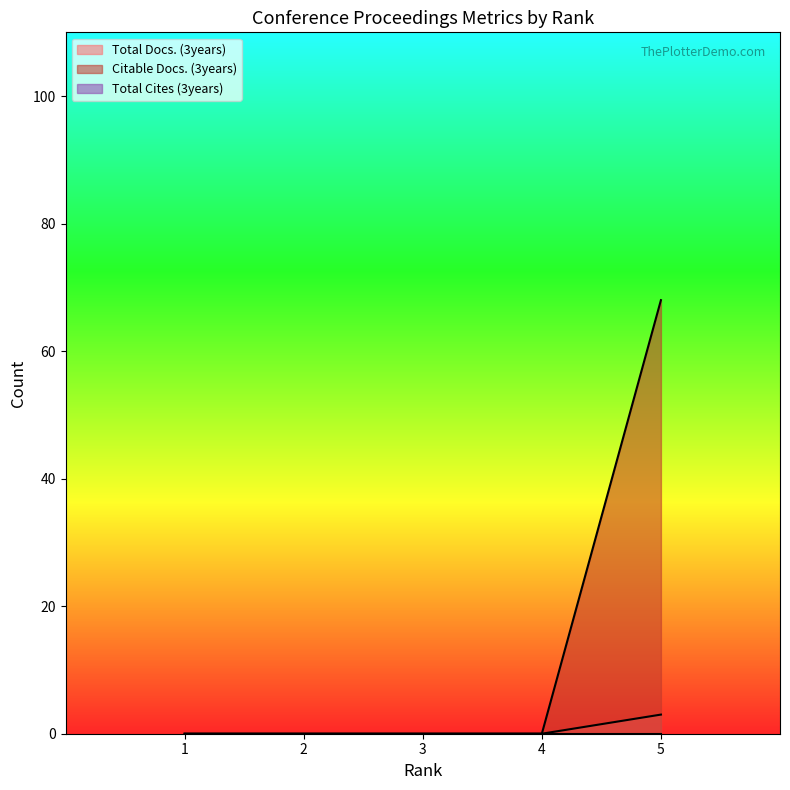

Is the value of Citable Docs. (3years) at 4 greater than the value of Total Docs. (3years) at 2?

No